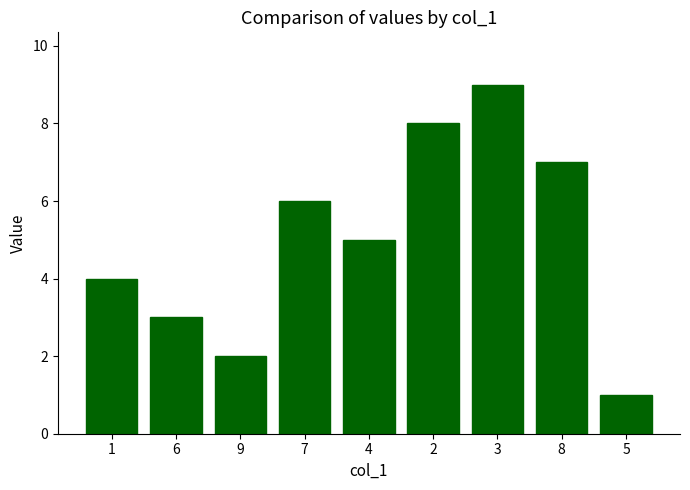

Are the bars horizontal?

No